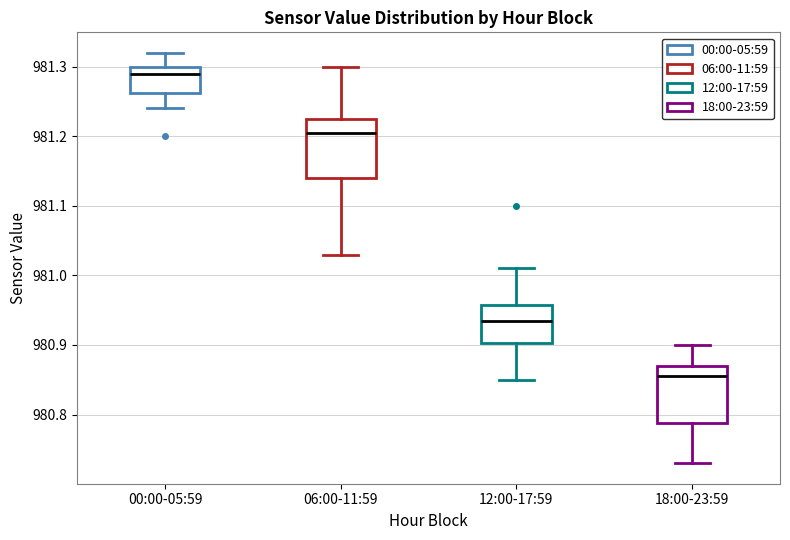

Reading left to right, read every box against the y-axis: the position of its median line, the range the box covers, and the ends of its whiskers. The values are not printed on the chart, so give them approximately, as read against the axis.

00:00-05:59: median 981.29, box 981.26 to 981.30, whiskers 981.24 to 981.32
06:00-11:59: median 981.21, box 981.14 to 981.23, whiskers 981.03 to 981.30
12:00-17:59: median 980.94, box 980.90 to 980.96, whiskers 980.85 to 981.01
18:00-23:59: median 980.86, box 980.79 to 980.87, whiskers 980.73 to 980.90